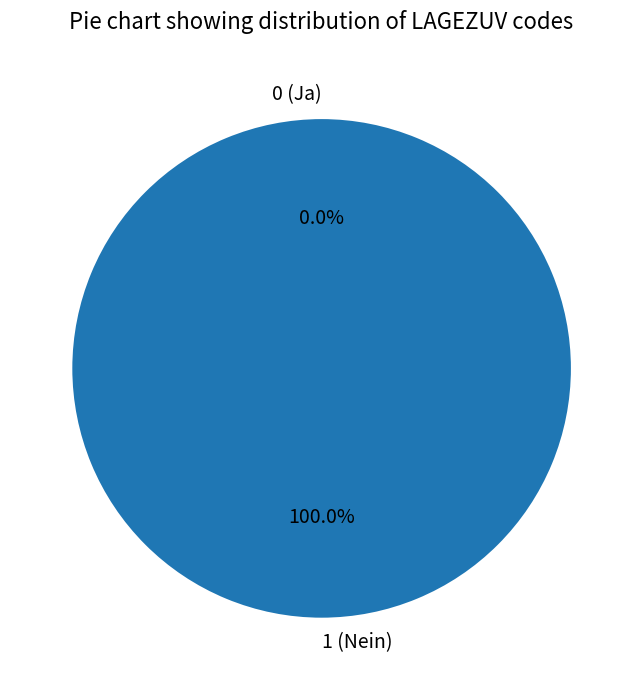

Which category has the smallest portion of the pie?

0 (Ja)